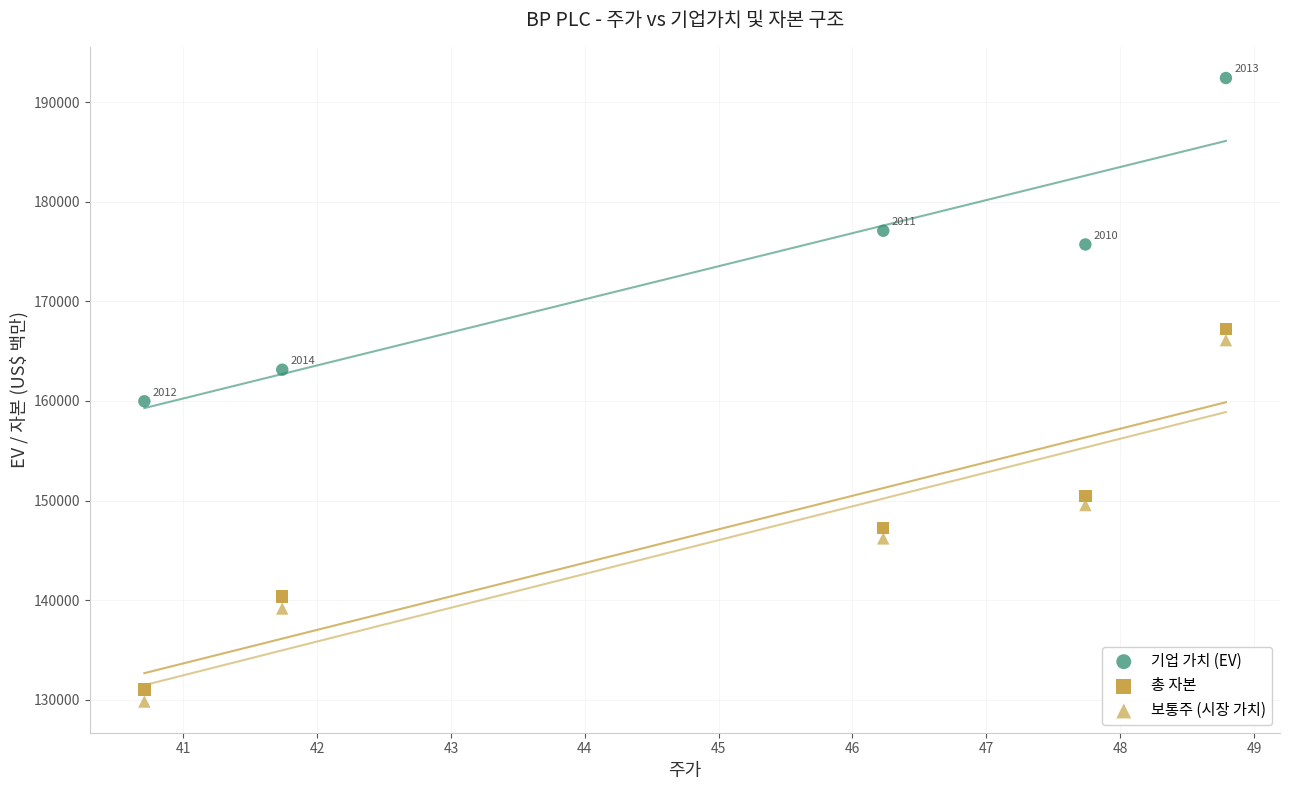

Which series contains the lowest Y value?

보통주 (시장 가치)